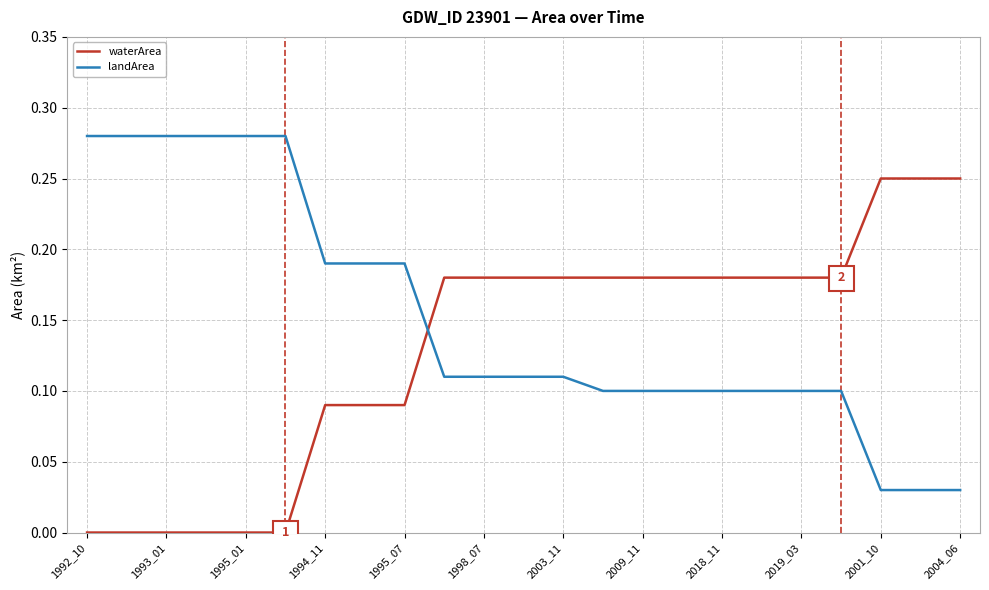

Rank the series by their maximum value, from lowest to highest.

waterArea, landArea